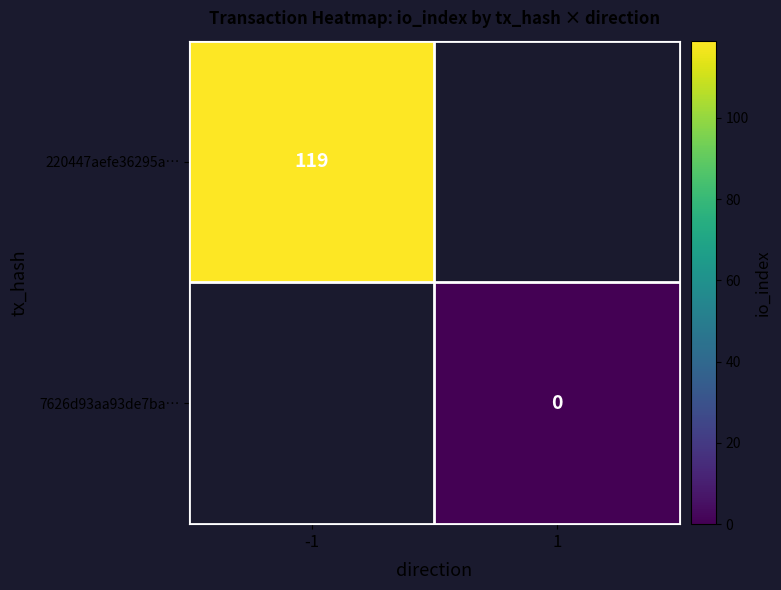

Is the value of 7626d93aa93de7ba… at 1 greater than the value of 220447aefe36295a… at -1?

No